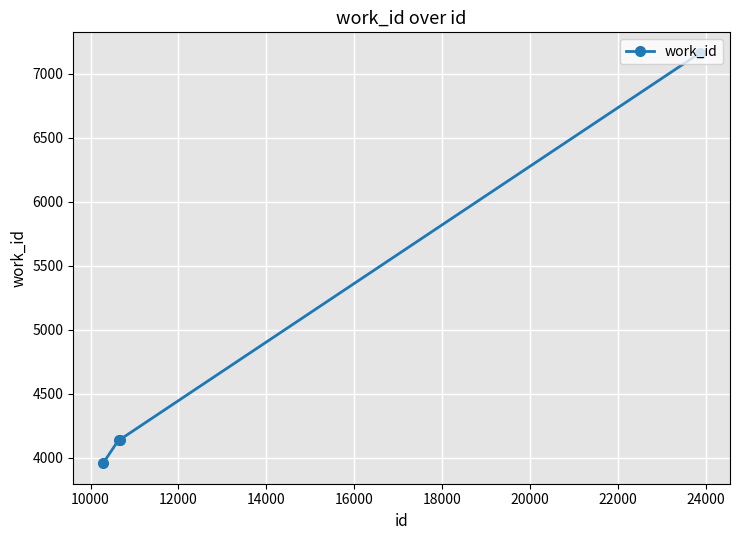

True or false: the data has more than 1 interior local peaks.

False